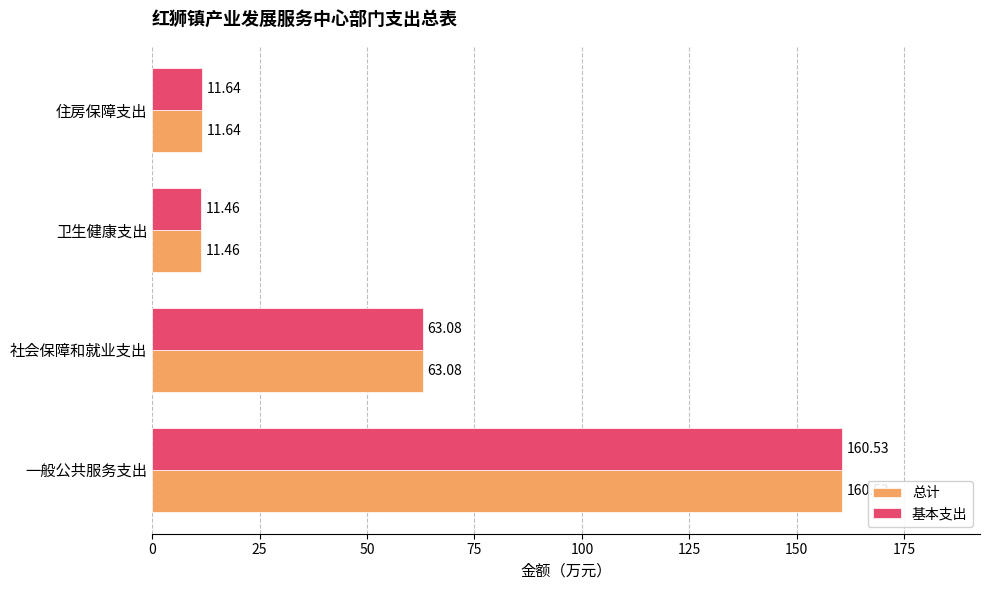

What is the minimum value for 总计?

11.5